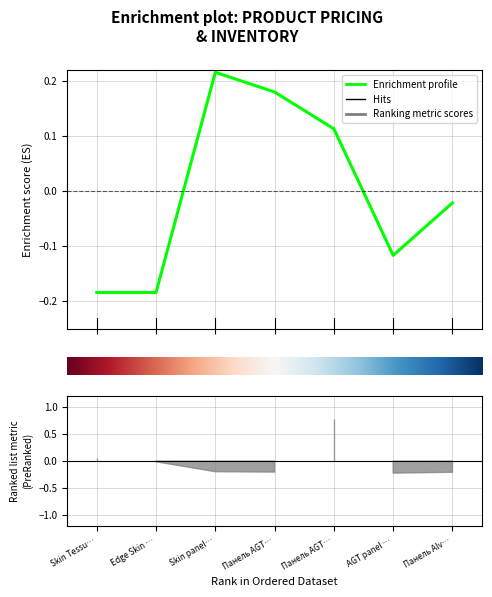

True or false: the data shows -0.1 at Edge Skin ….

False